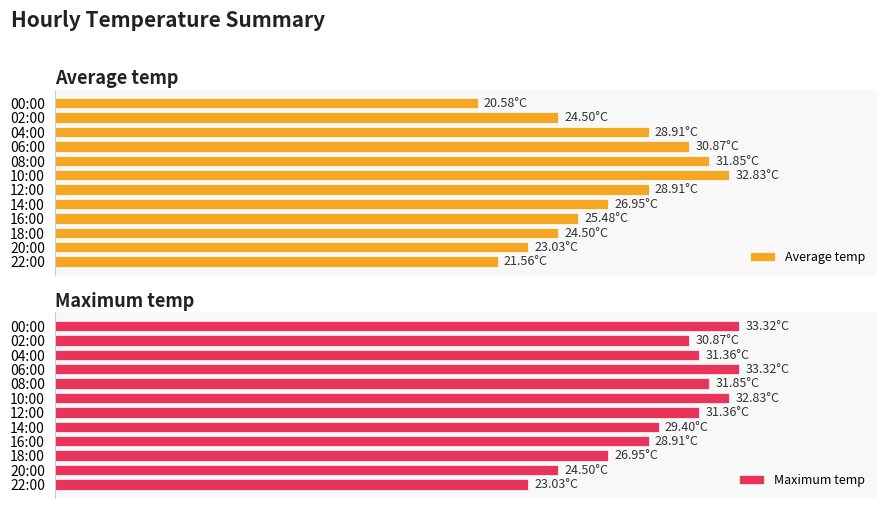

Is it true that Maximum temp equals 35.9 at 22:00?

False